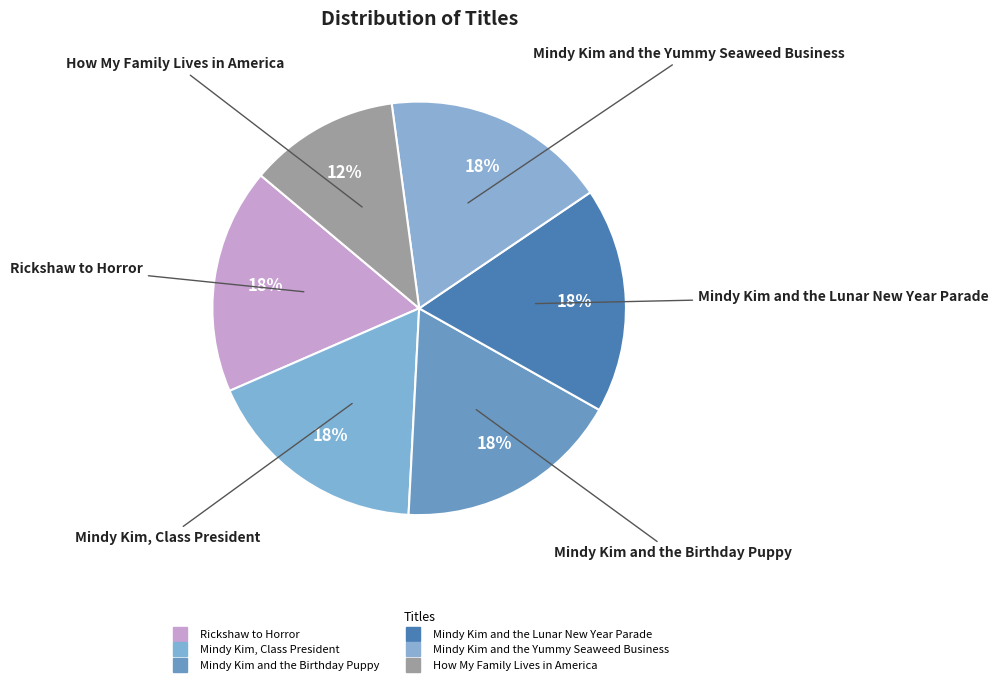

Does any single category account for the majority?

No